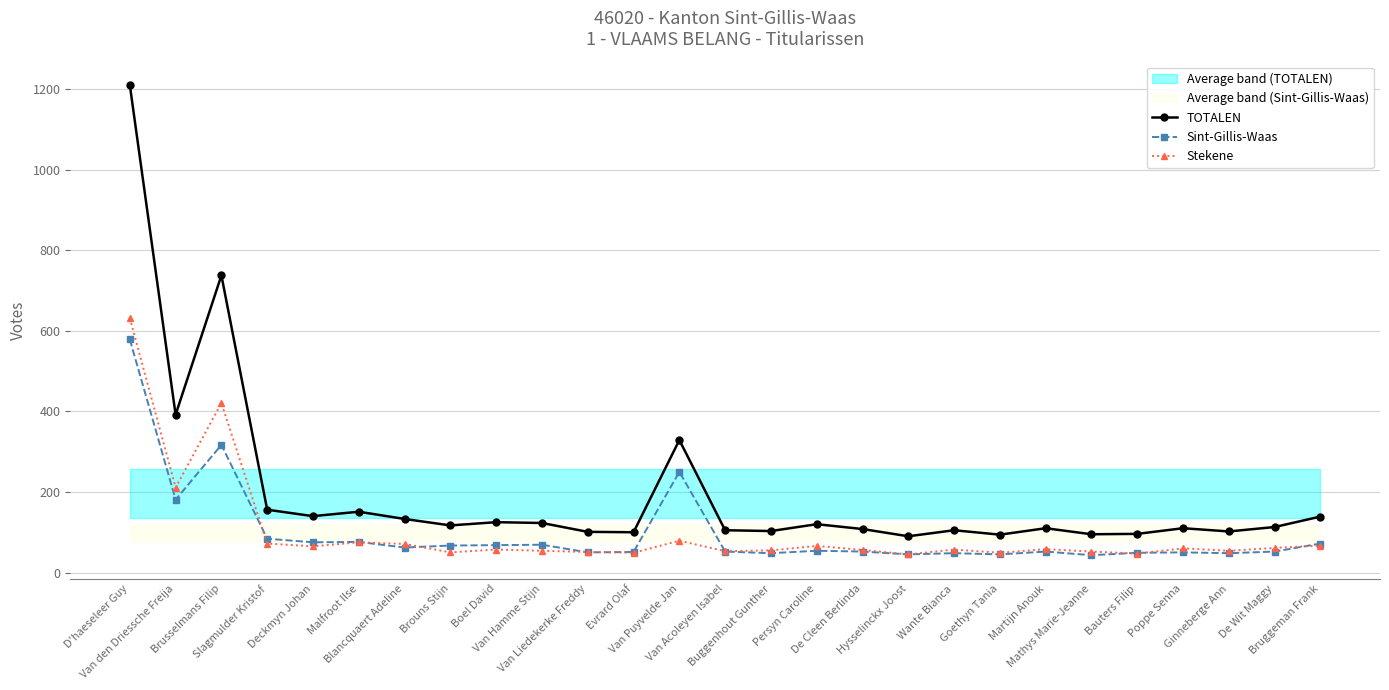

How many data points in TOTALEN are less than 113?

13